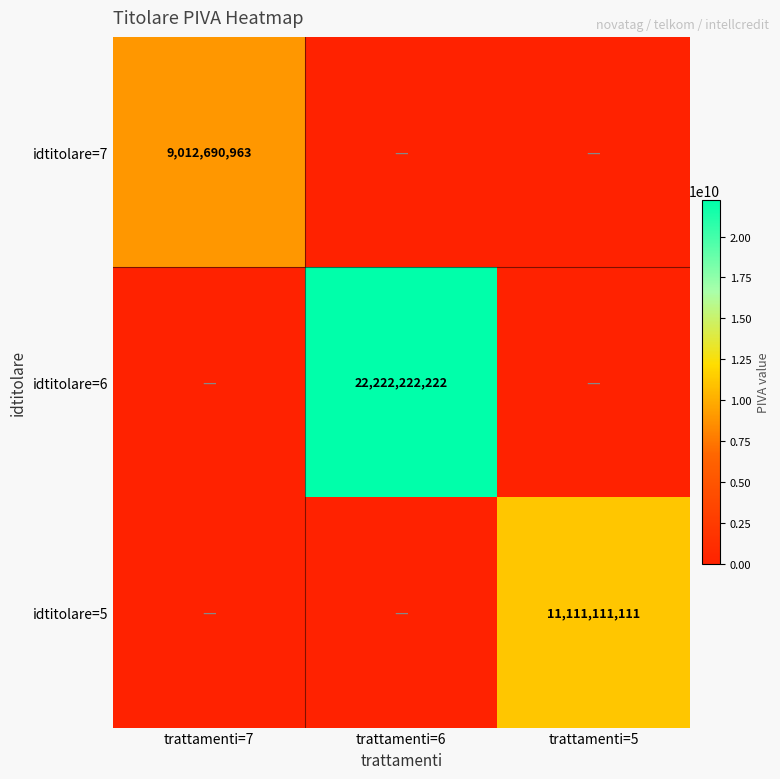

How many data points does each series have?

3